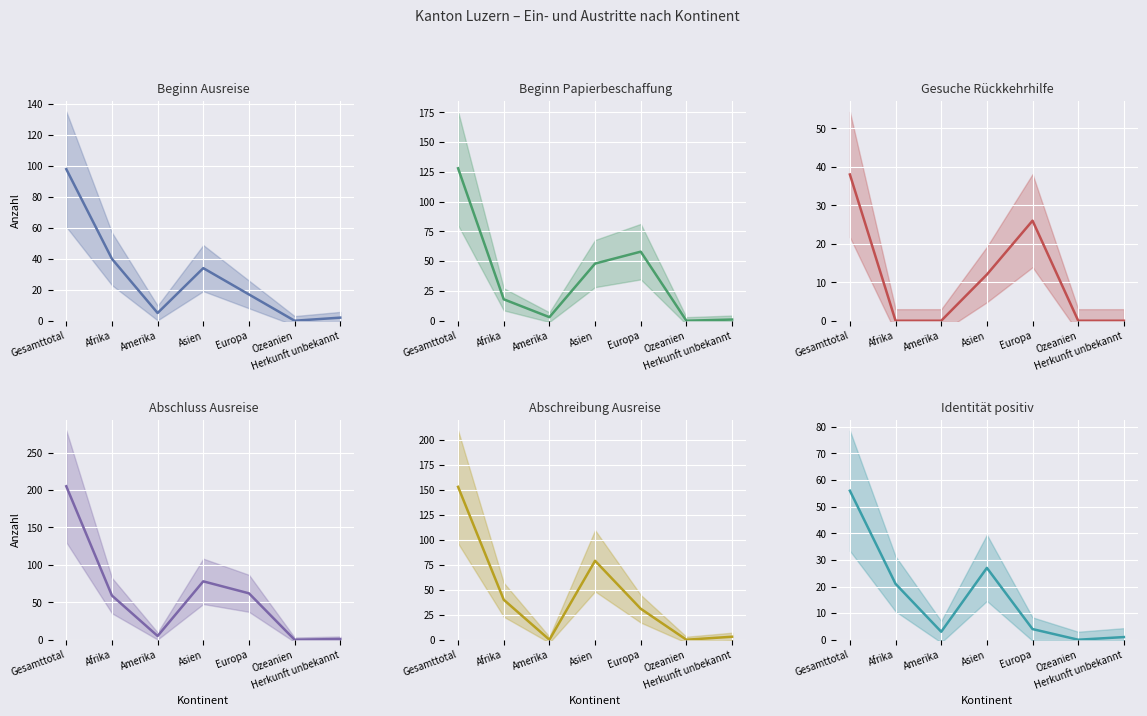

Reading left to right, what are all the values shown in this chart?

Beginn Ausreise: Gesamttotal=98	Afrika=40	Amerika=5	Asien=34	Europa=17	Ozeanien=0	Herkunft unbekannt=2
Beginn Papierbeschaffung: Gesamttotal=128	Afrika=18	Amerika=3	Asien=48	Europa=58	Ozeanien=0	Herkunft unbekannt=1
Gesuche Rückkehrhilfe: Gesamttotal=38	Afrika=0	Amerika=0	Asien=12	Europa=26	Ozeanien=0	Herkunft unbekannt=0
Abschluss Ausreise: Gesamttotal=205	Afrika=59	Amerika=5	Asien=78	Europa=62	Ozeanien=0	Herkunft unbekannt=1
Abschreibung Ausreise: Gesamttotal=153	Afrika=40	Amerika=0	Asien=79	Europa=31	Ozeanien=0	Herkunft unbekannt=3
Identität positiv: Gesamttotal=56	Afrika=21	Amerika=3	Asien=27	Europa=4	Ozeanien=0	Herkunft unbekannt=1